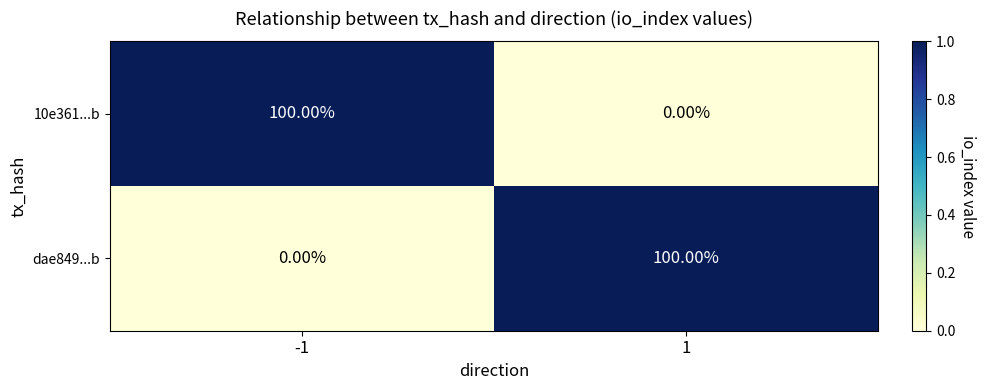

Rank the series at -1 from highest to lowest value.

10e361...b, dae849...b